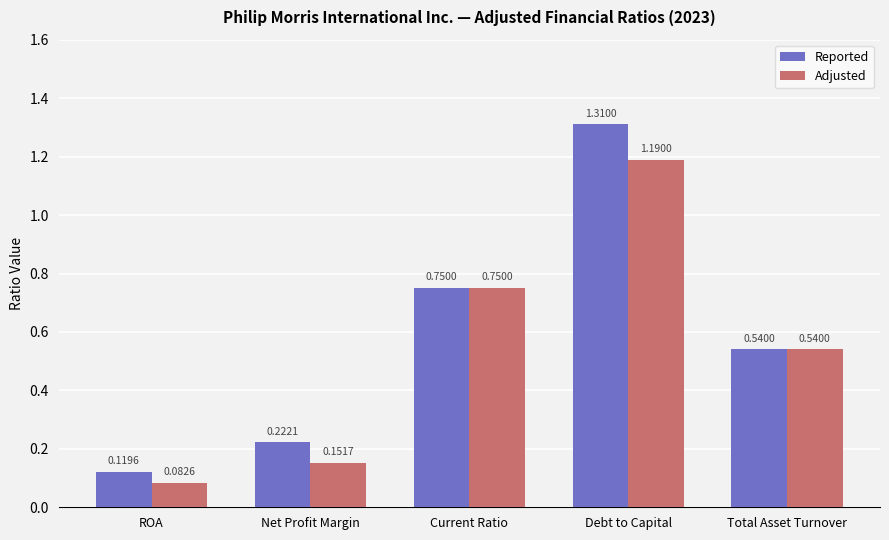

What is the label of the 2nd bar from the left?

Net Profit Margin